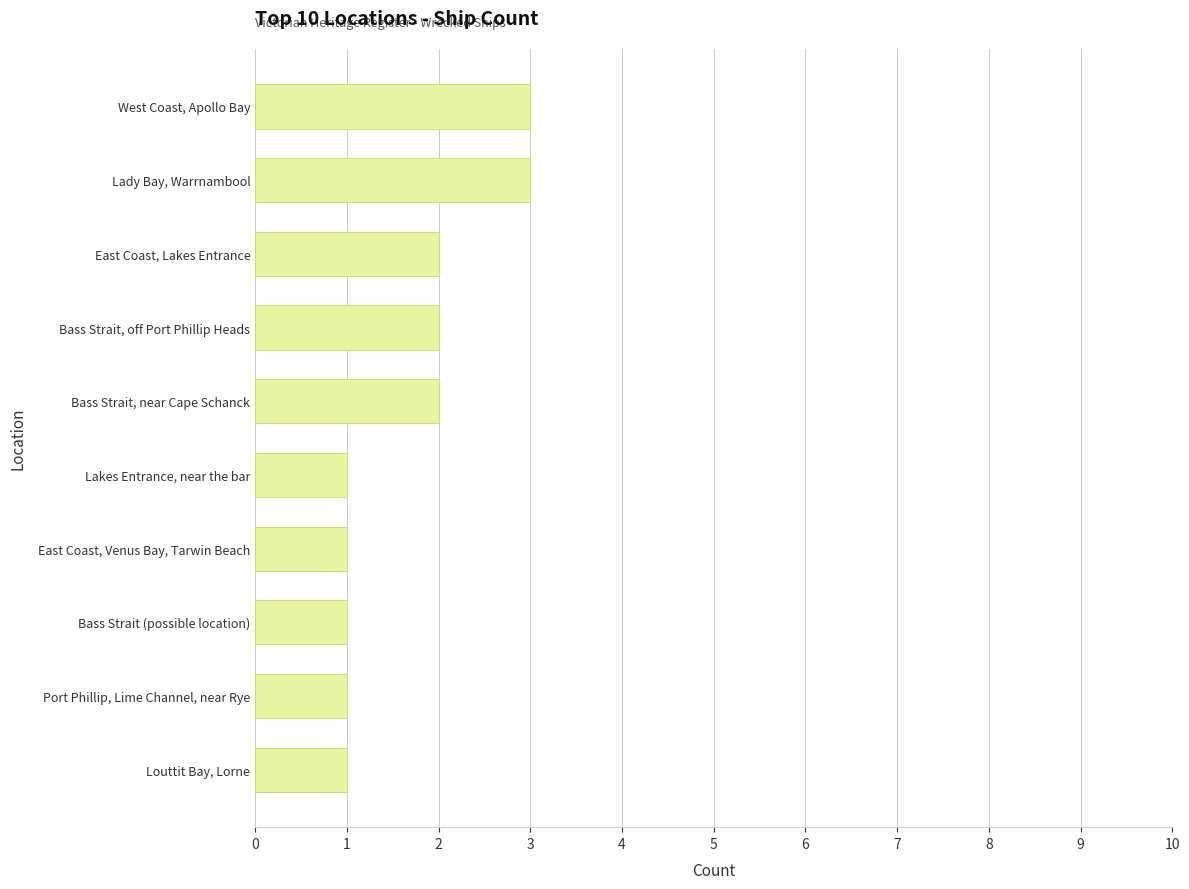

What is the change in value from Lakes Entrance, near the bar to Bass Strait, near Cape Schanck?

+1